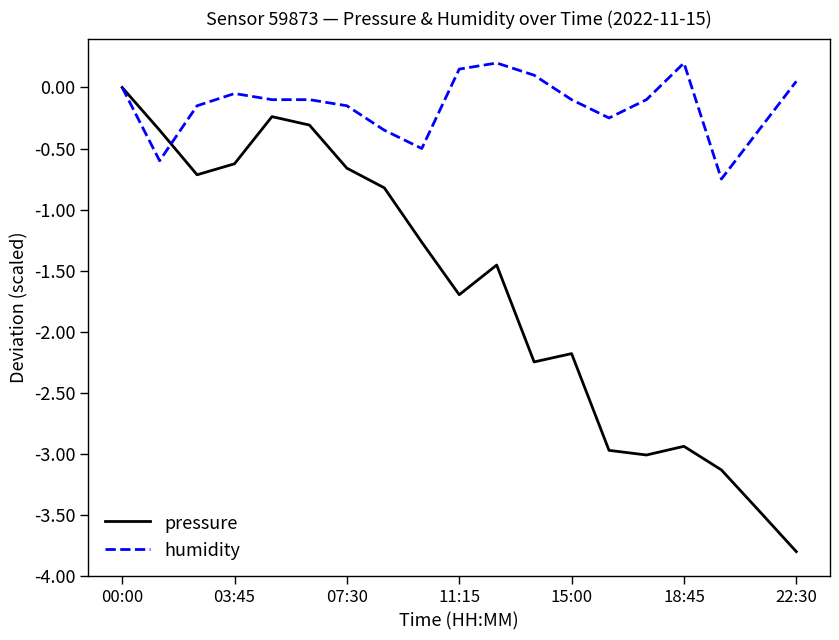

List the series in order of their peak value, lowest first.

pressure, humidity